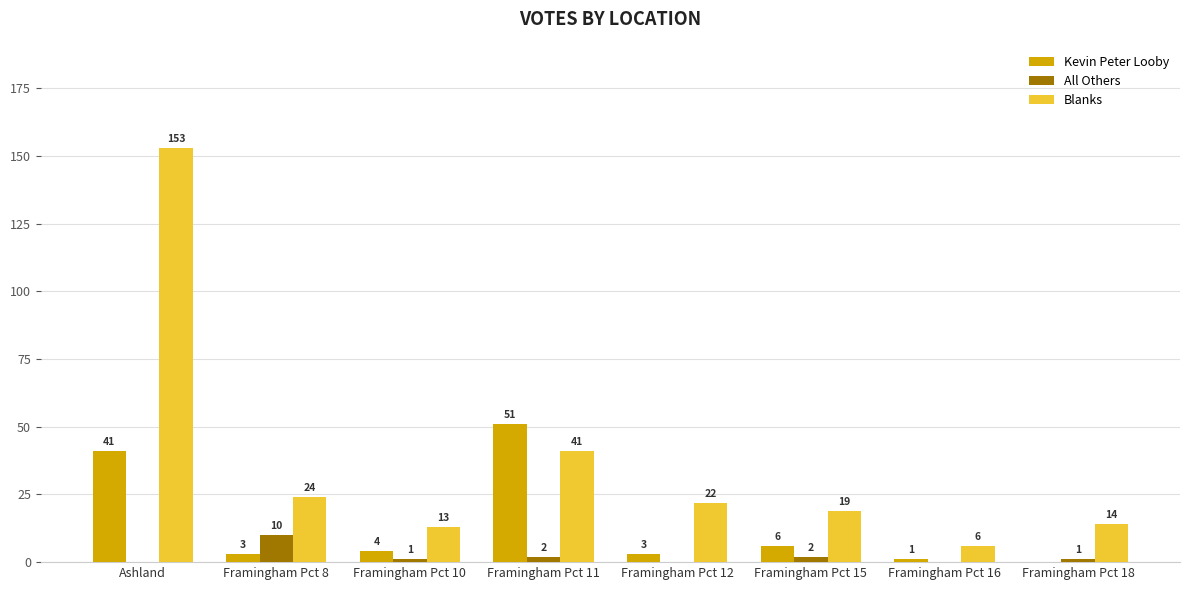

What are all the series names shown in the legend?

Kevin Peter Looby, All Others, Blanks